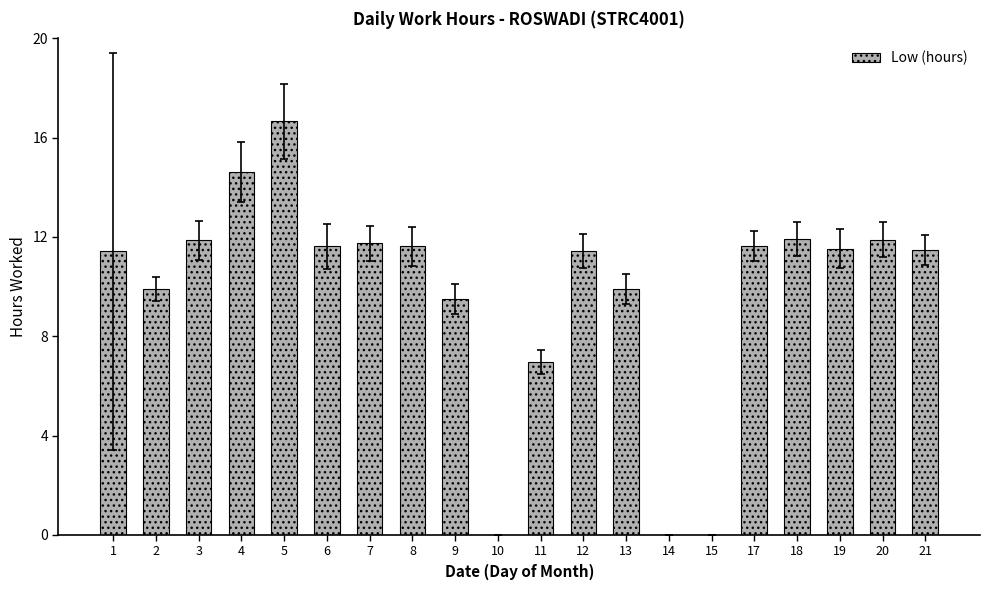

How many data points does each series have?

20